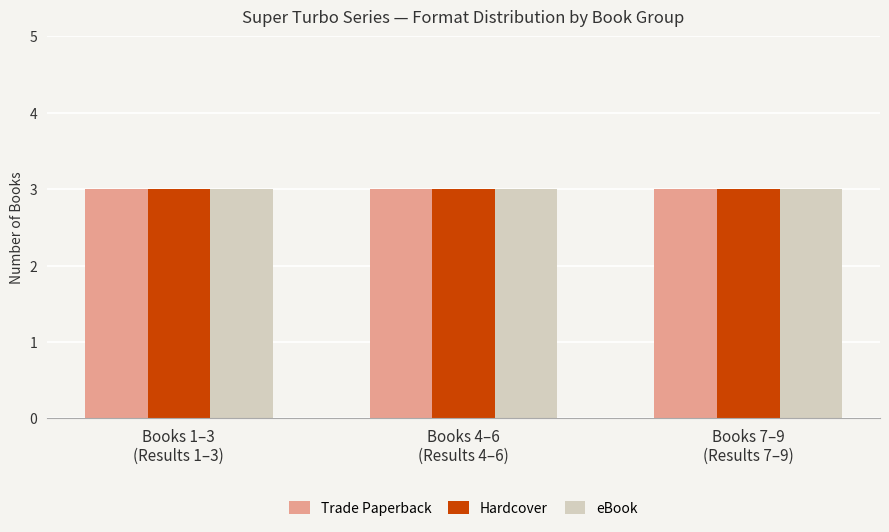

How many bars are there in each group?

3